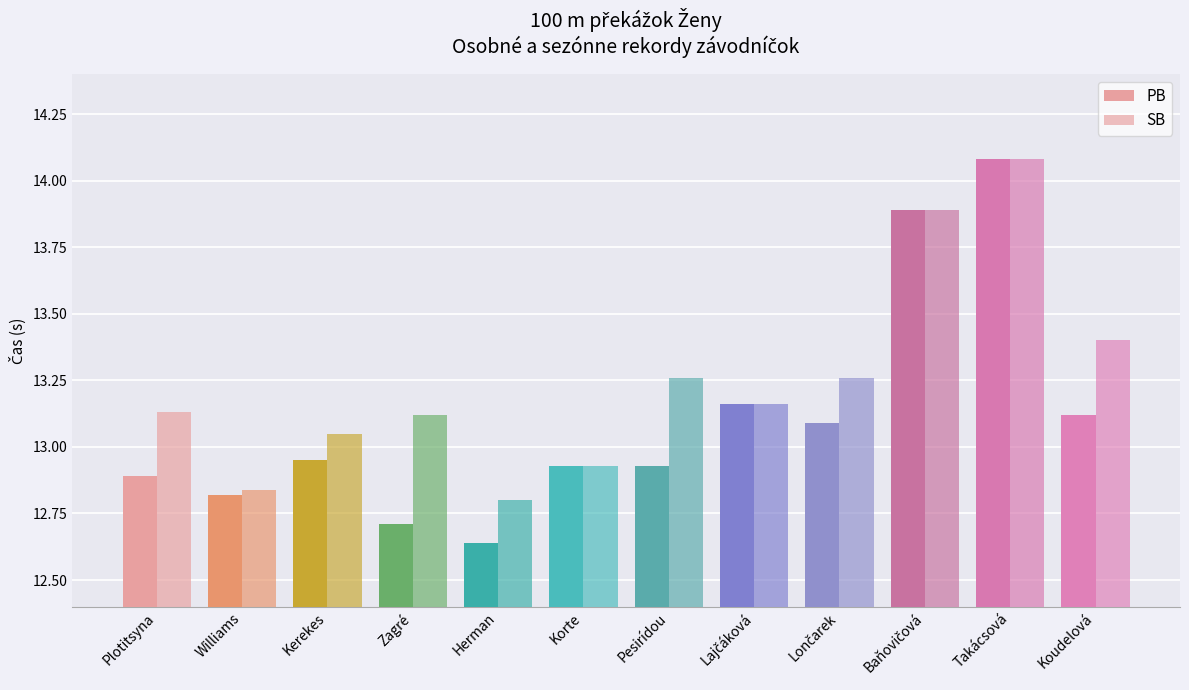

Are the bars horizontal?

No